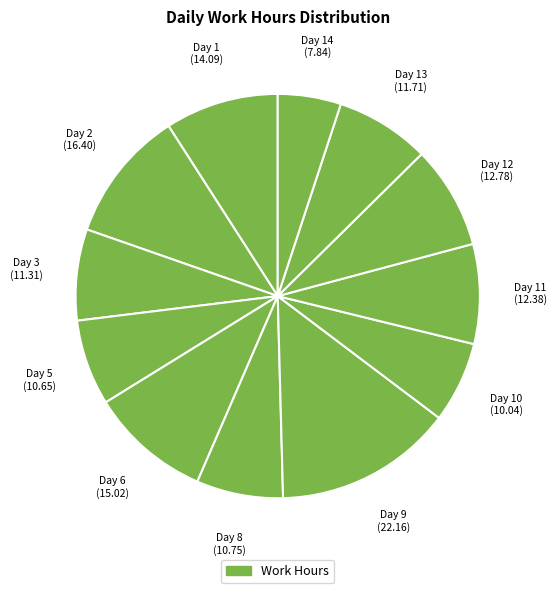

How many segments does this pie chart have?

12